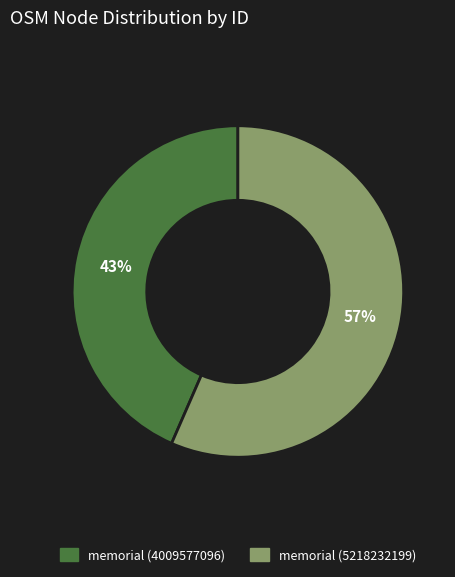

The memorial (5218232199) slice represents 57% of the pie. True or false?

True